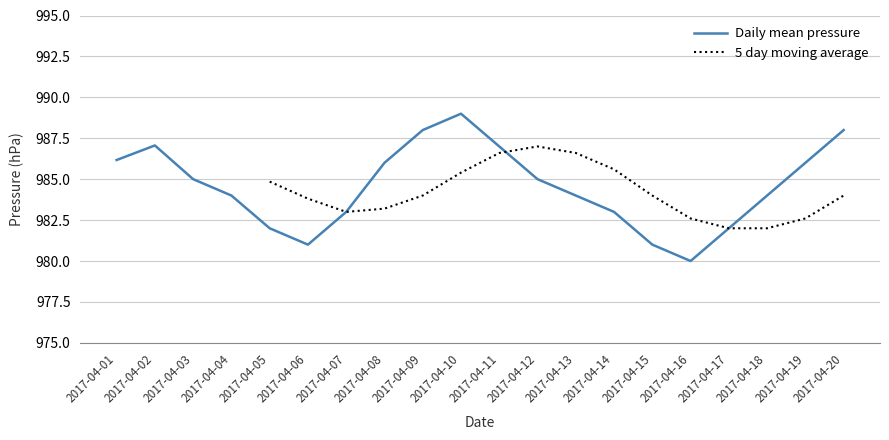

Where does the data first go above 985?

2017-04-01